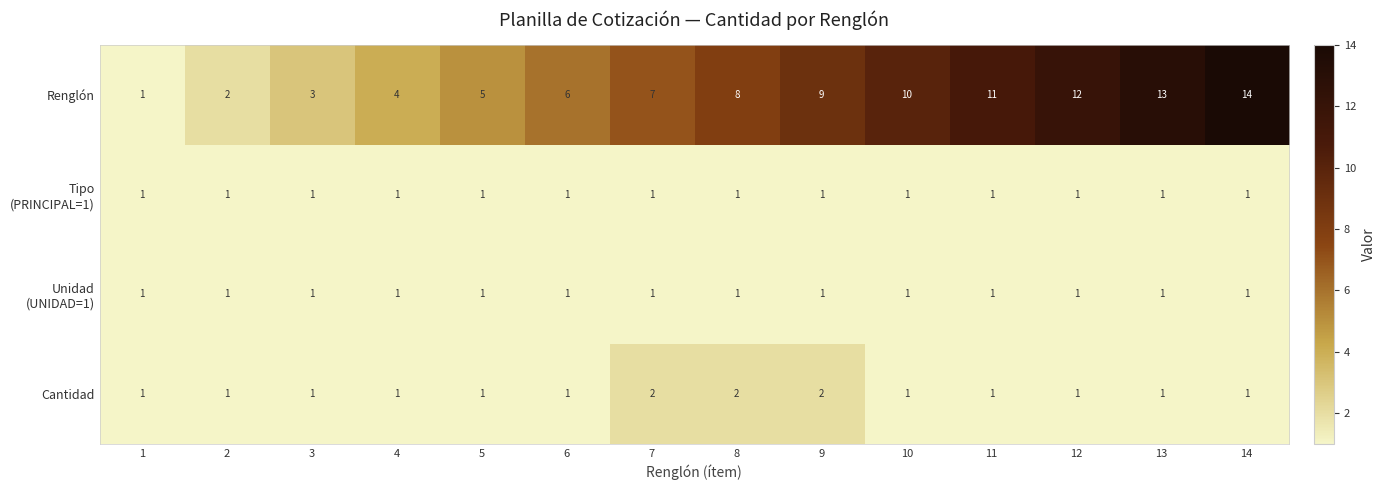

At which category is the sum across all series the highest?

14